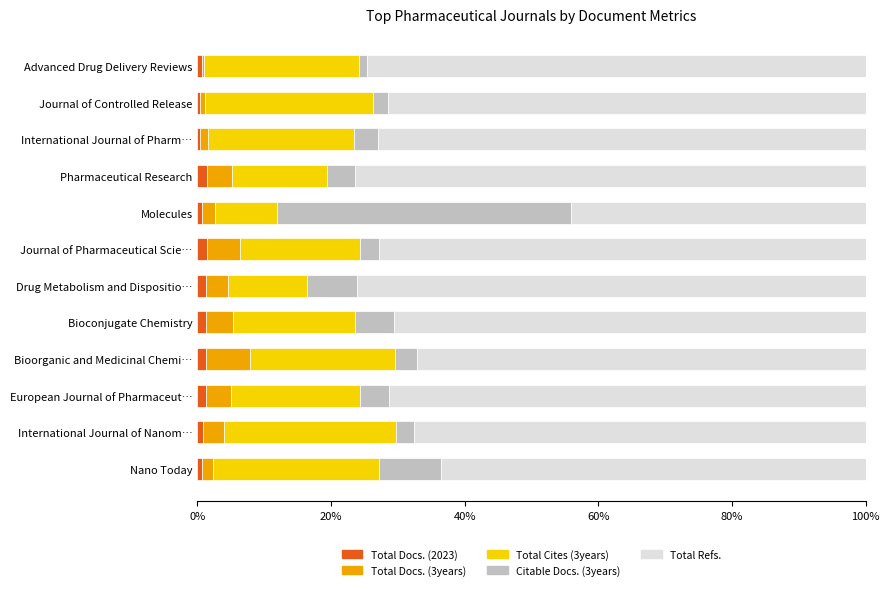

What is the sum of all Total Docs. (2023) values?

11.7